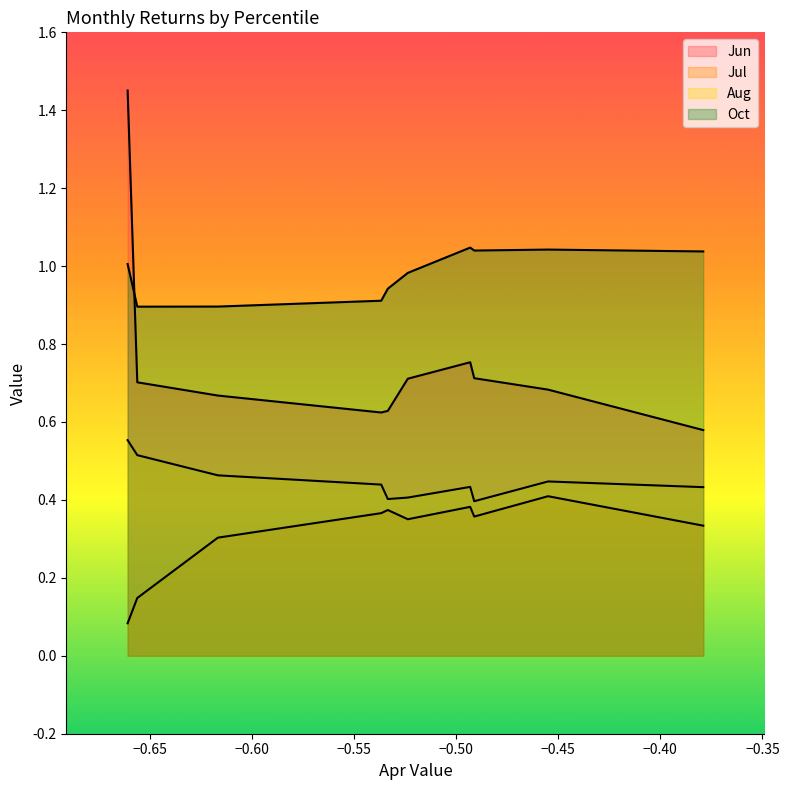

Reading right to left, transcribe all the data shown in this chart.

Jun: pct95=0.6	pct85=0.7	pct75=0.7	pct65=0.8	pct55=0.7	pct45=0.6	pct35=0.6	pct25=0.7	pct15=0.7	pct05=1.5
Jul: pct95=0.3	pct85=0.4	pct75=0.4	pct65=0.4	pct55=0.4	pct45=0.4	pct35=0.4	pct25=0.3	pct15=0.1	pct05=0.1
Aug: pct95=0.4	pct85=0.4	pct75=0.4	pct65=0.4	pct55=0.4	pct45=0.4	pct35=0.4	pct25=0.5	pct15=0.5	pct05=0.6
Oct: pct95=1.0	pct85=1.0	pct75=1.0	pct65=1.0	pct55=1.0	pct45=0.9	pct35=0.9	pct25=0.9	pct15=0.9	pct05=1.0